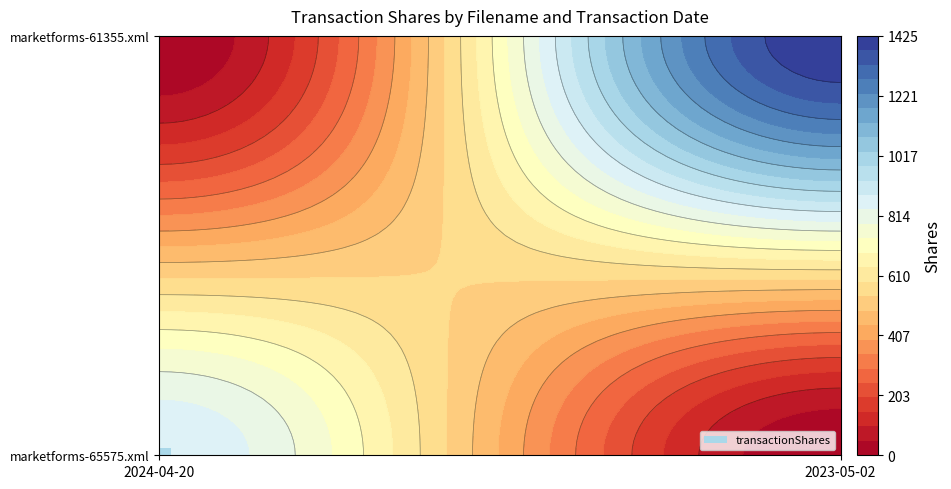

What is the spread (max minus min) of values at 2024-04-20?

877